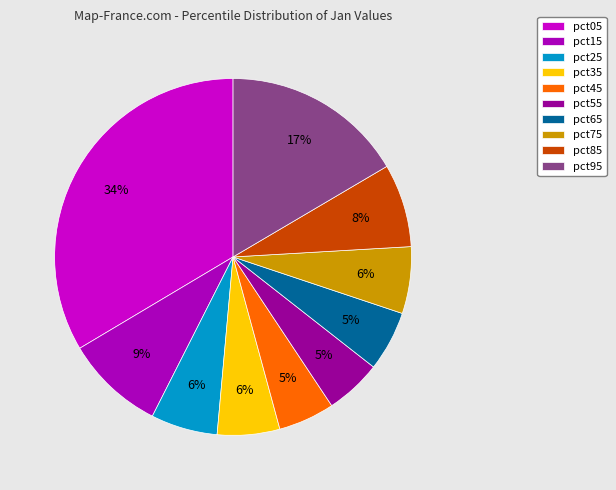

True or false: pct25 accounts for 20% of the total.

False